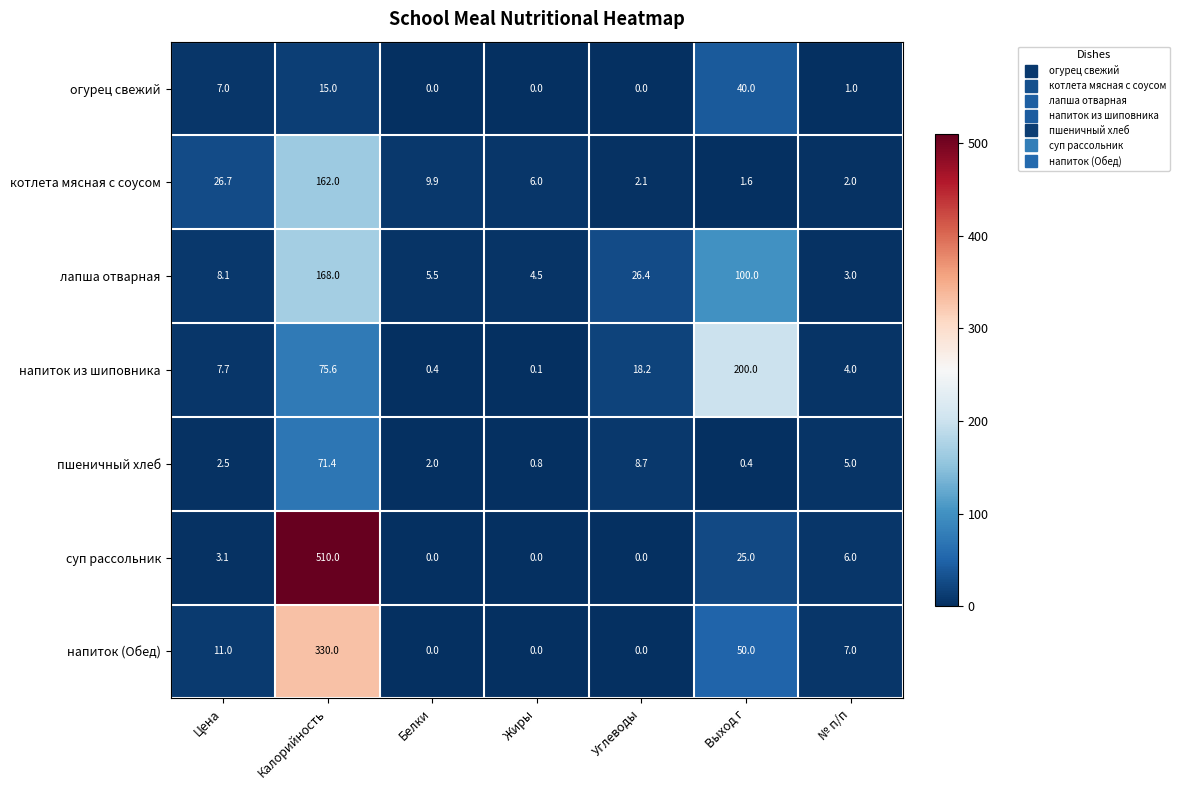

What is the difference between the котлета мясная с соусом values at Жиры and Выход г?

4.4